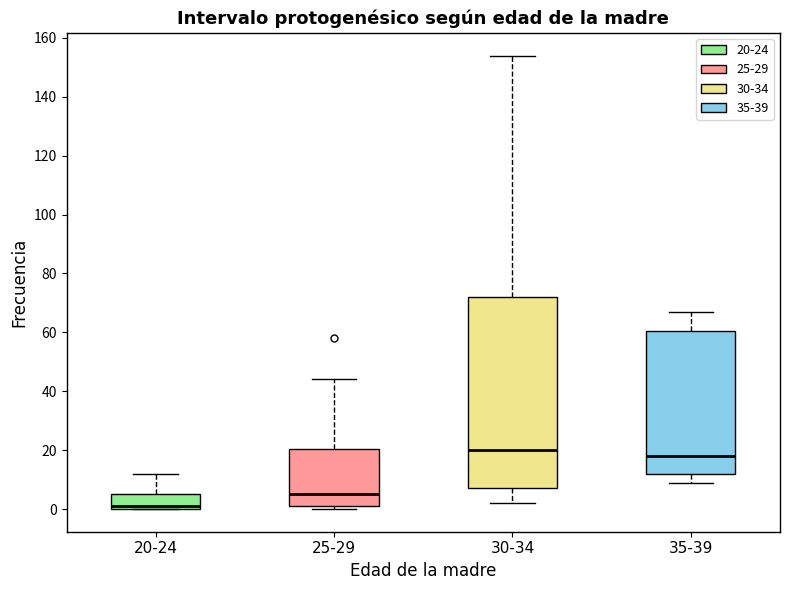

Comparing the boxes themselves (not the whiskers), which one is the tallest?

30-34